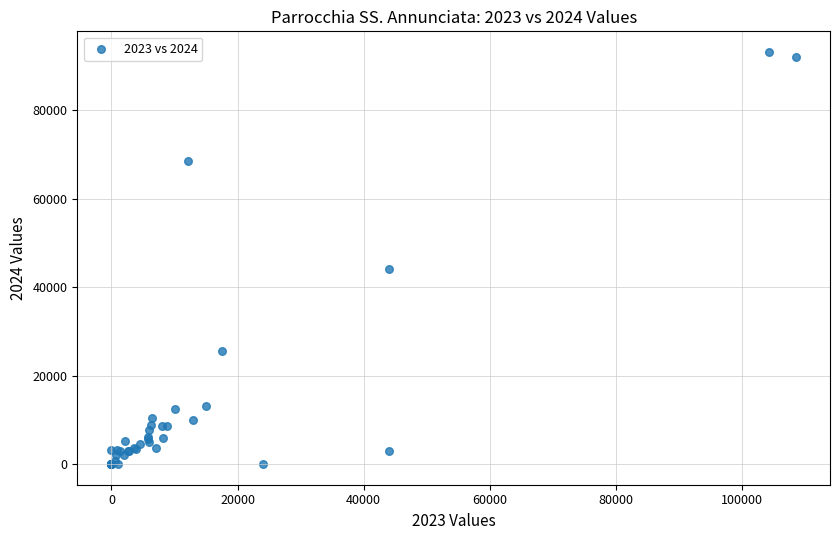

What Y value in the scatter plot is closest to 46614?

44039.7